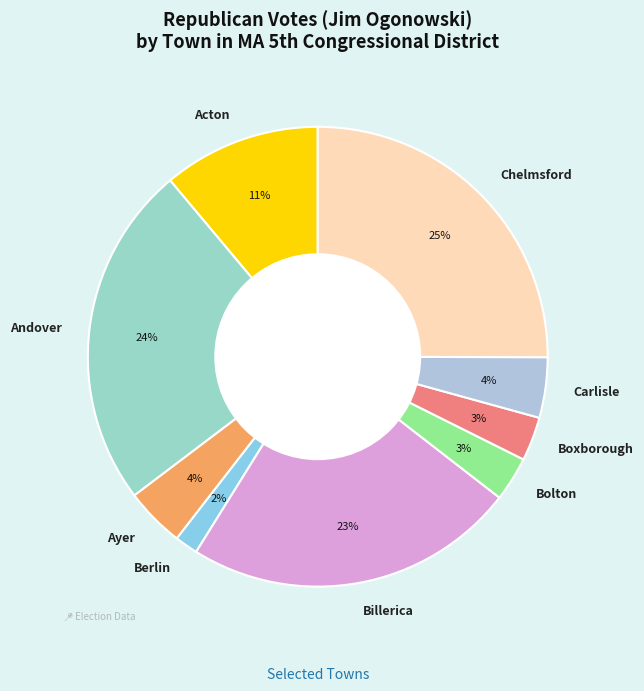

Is the sum of Carlisle and Ayer greater than half?

No